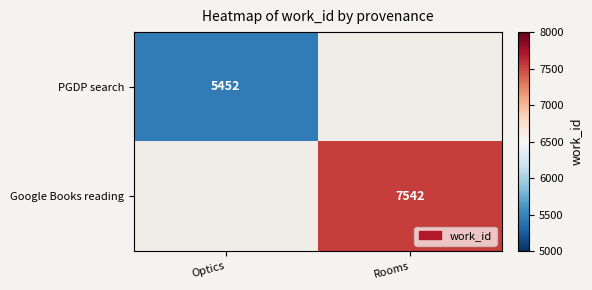

How many series are shown in this chart?

2